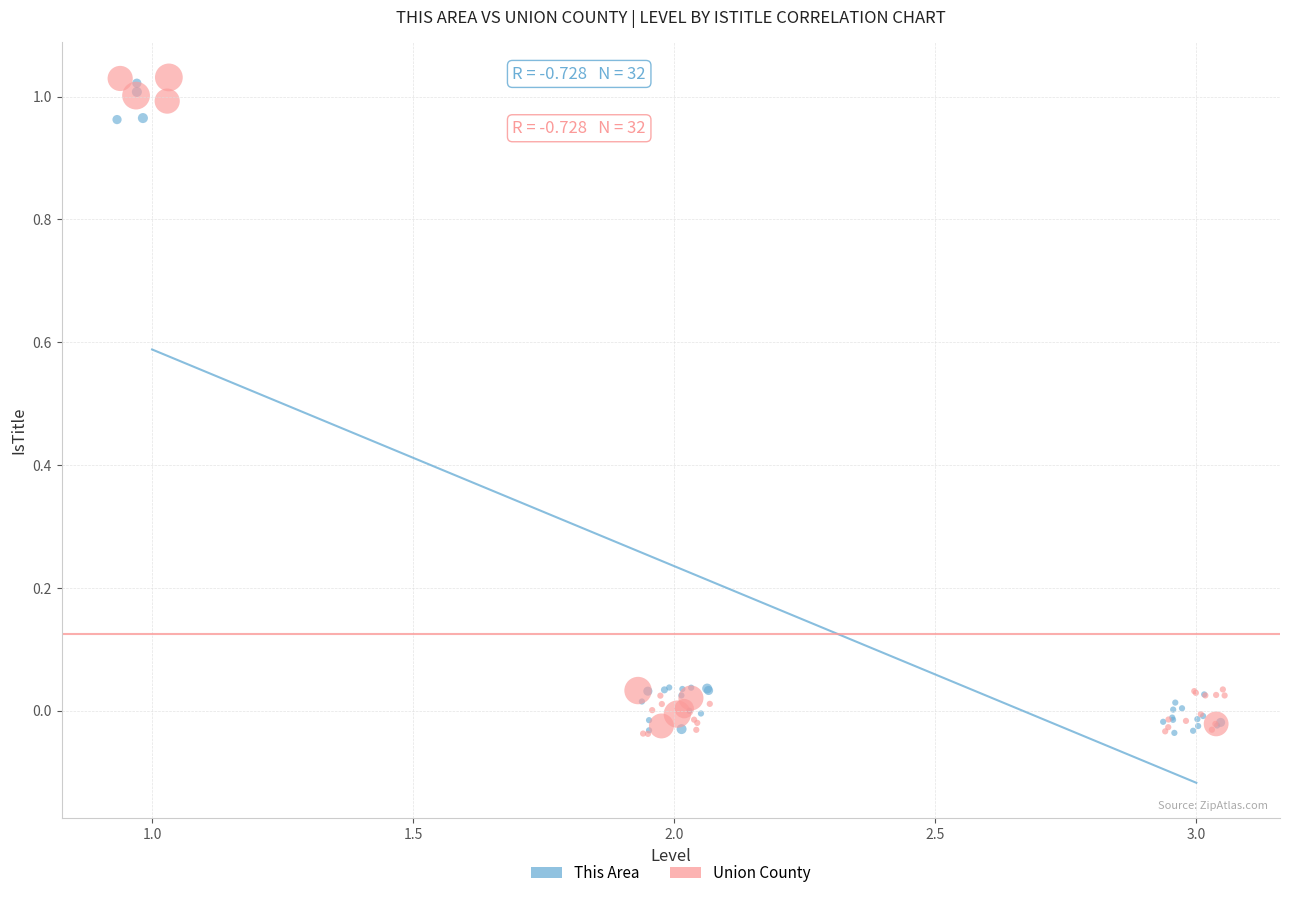

Which series has the largest Y range (max minus min)?

Union County